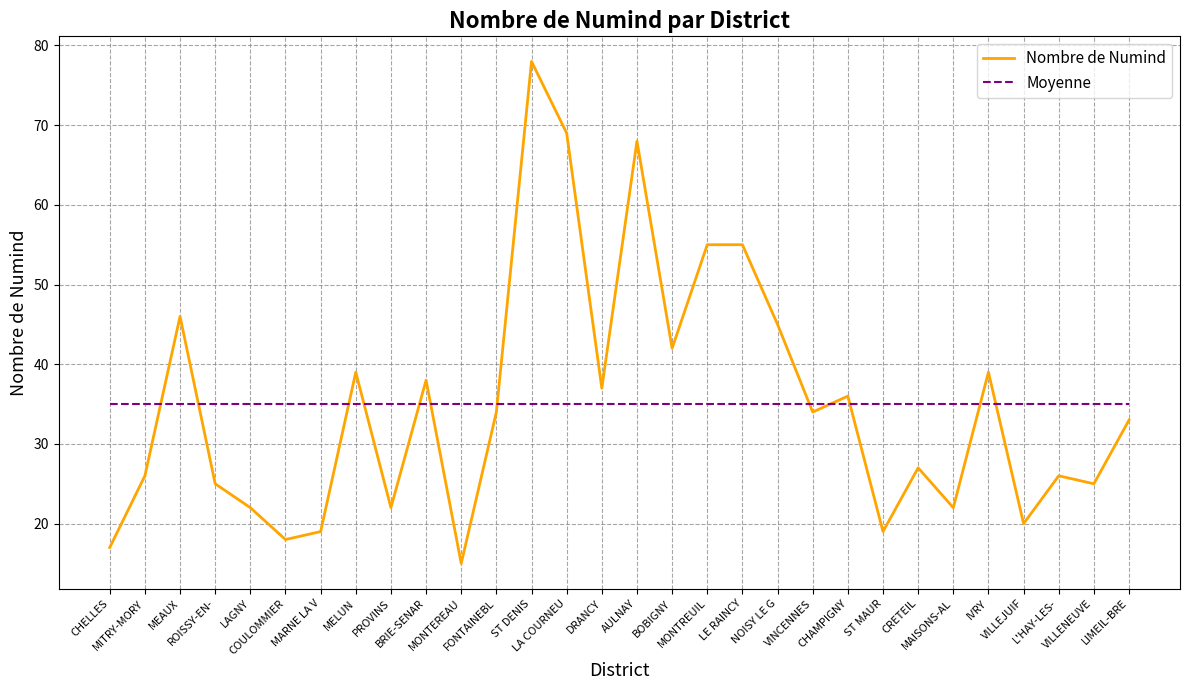

Which series ends up on top after the final intersection of Moyenne and Nombre de Numind?

Moyenne